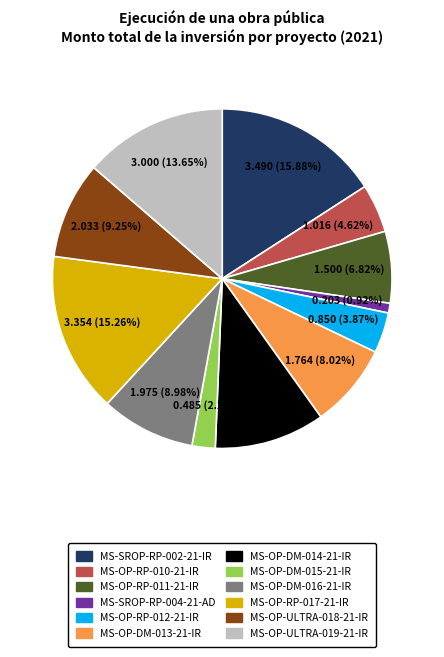

Which slice is the smallest?

MS-SROP-RP-004-21-AD